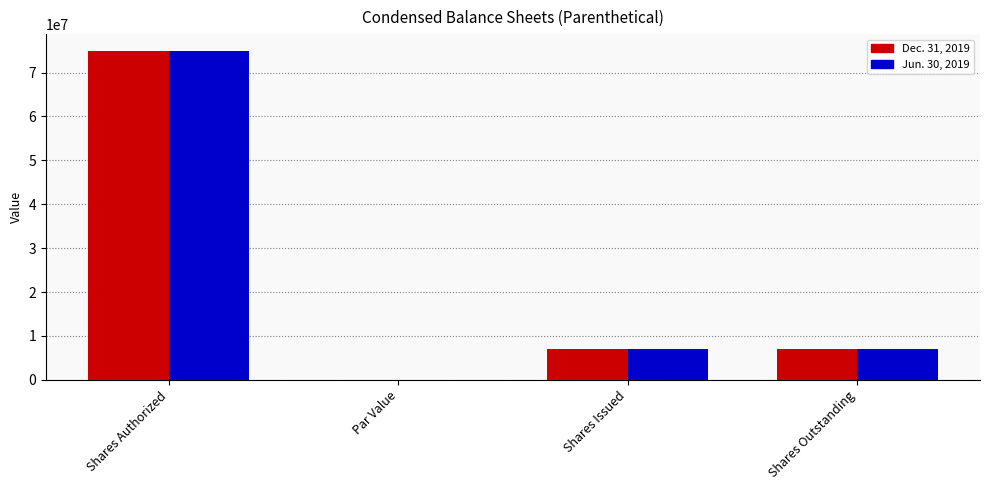

The value of Dec. 31, 2019 at Shares Authorized is 112830510.9. True or false?

False